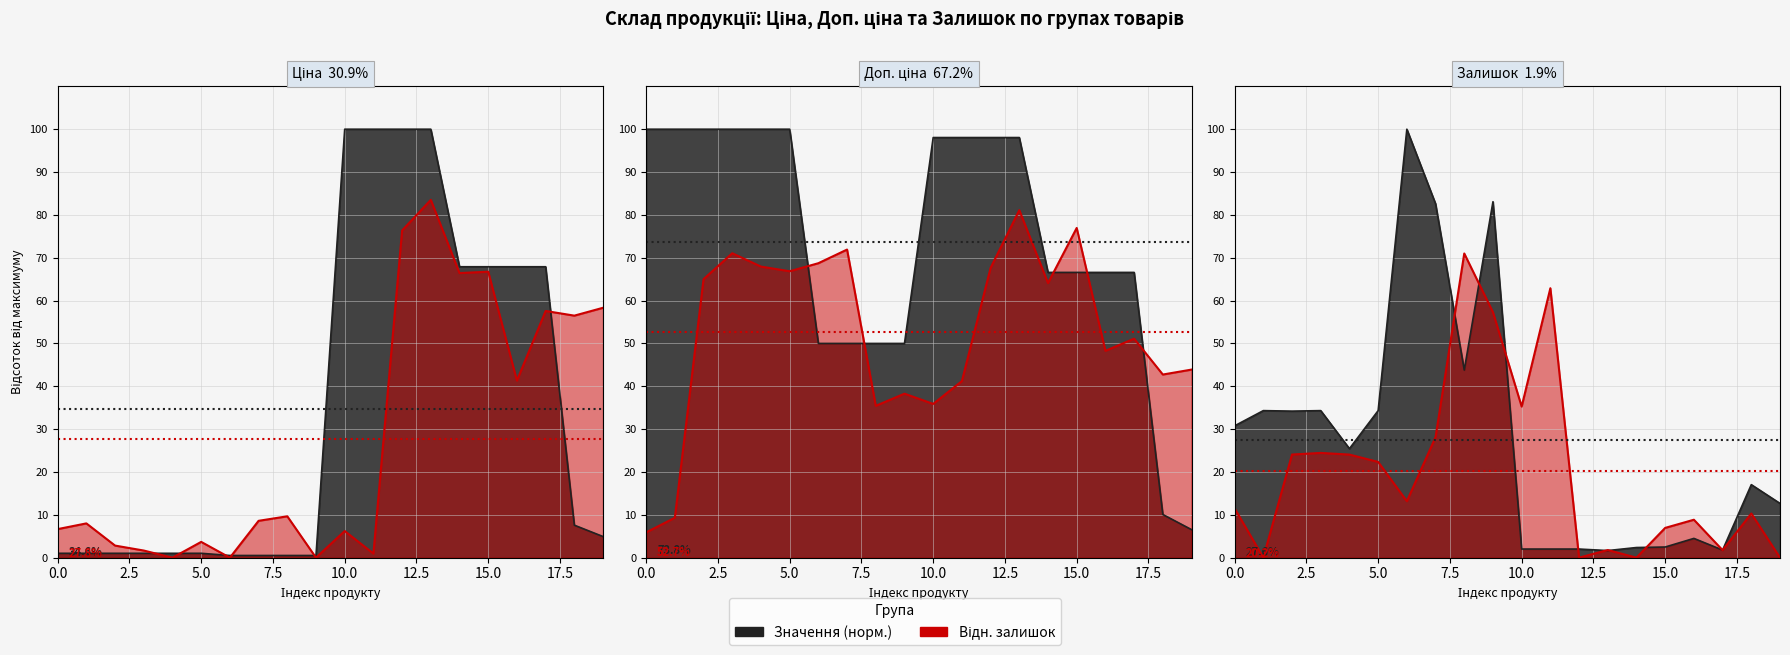

Which series has the widest spread of values?

Ціна